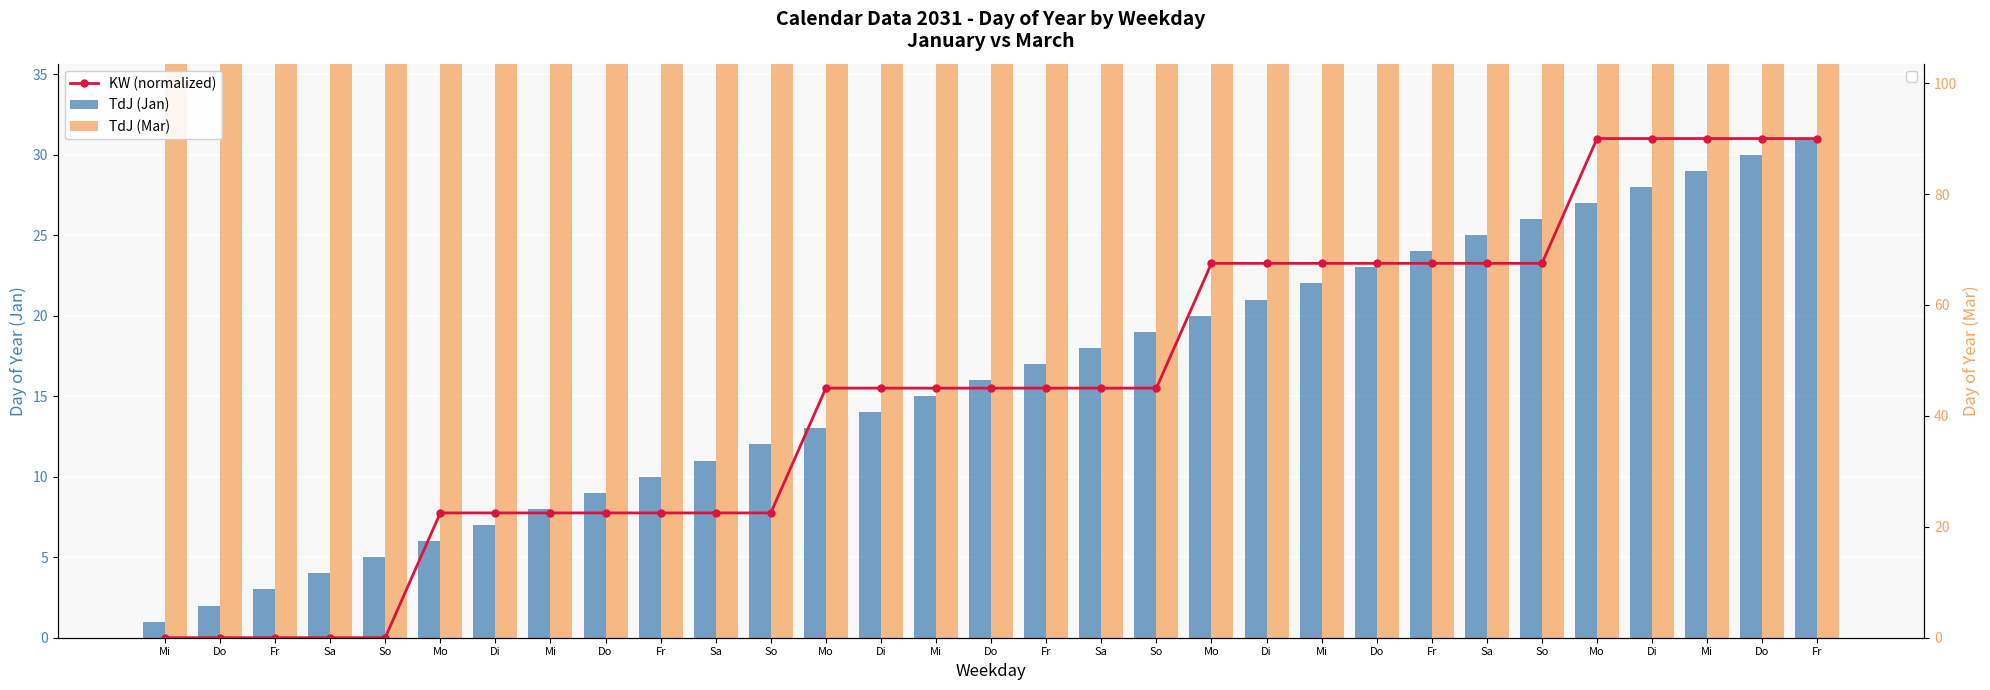

List the labels in order of TdJ (Jan) value, smallest first.

Mi, Do, Fr, Sa, So, Mo, Di, Mi, Do, Fr, Sa, So, Mo, Di, Mi, Do, Fr, Sa, So, Mo, Di, Mi, Do, Fr, Sa, So, Mo, Di, Mi, Do, Fr